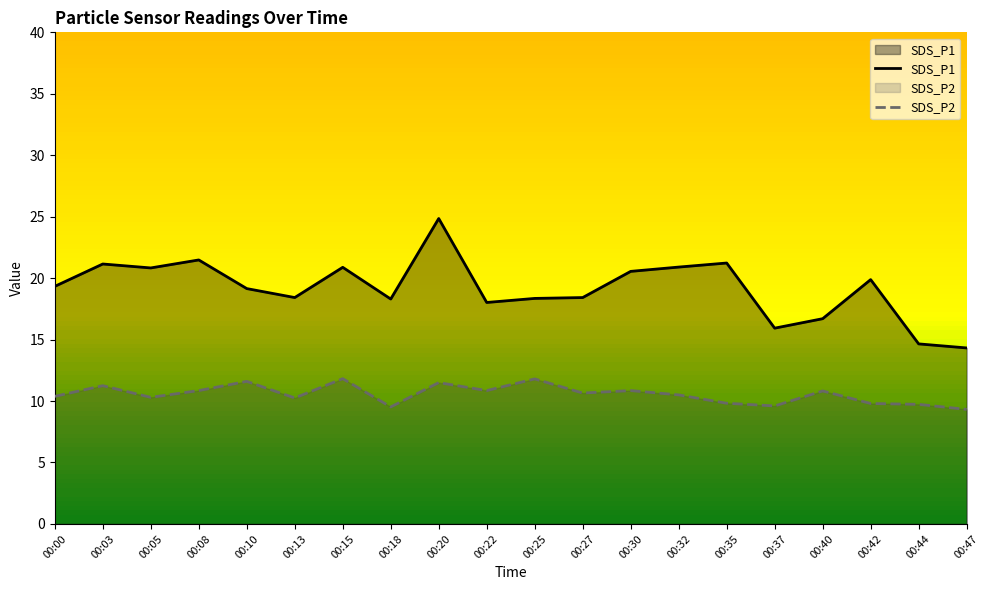

What is the sum of the SDS_P1 values at 00:18 and 00:47?

32.6